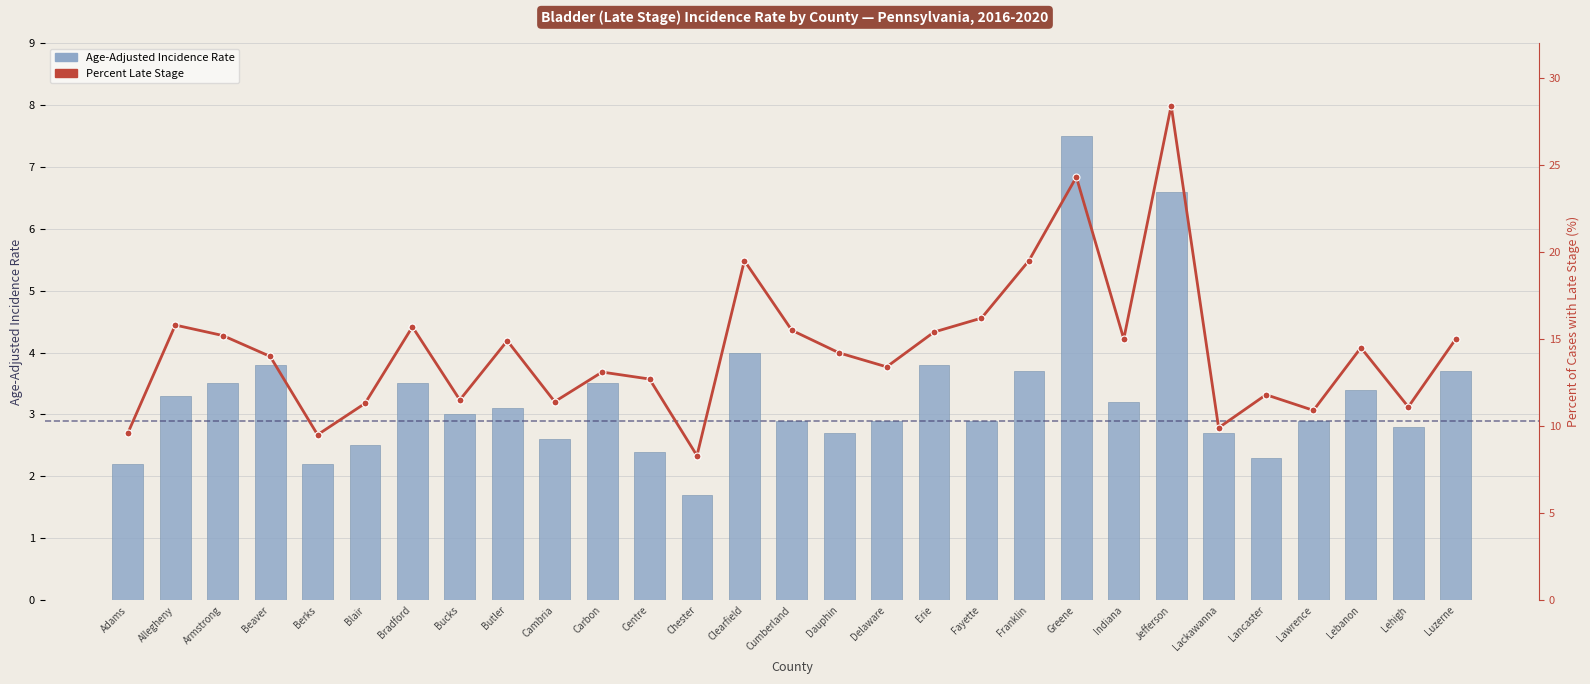

List the series in order of their peak value, lowest first.

Age-Adjusted Incidence Rate, Percent Late Stage